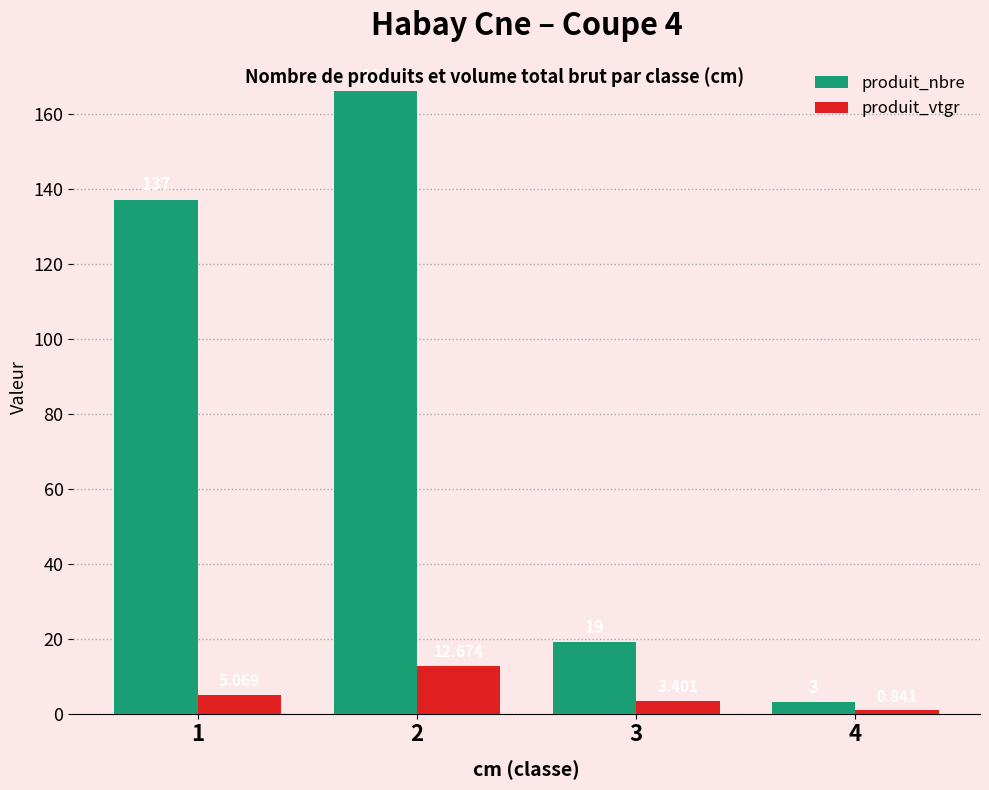

List the labels in order of produit_vtgr value, largest first.

2, 1, 3, 4